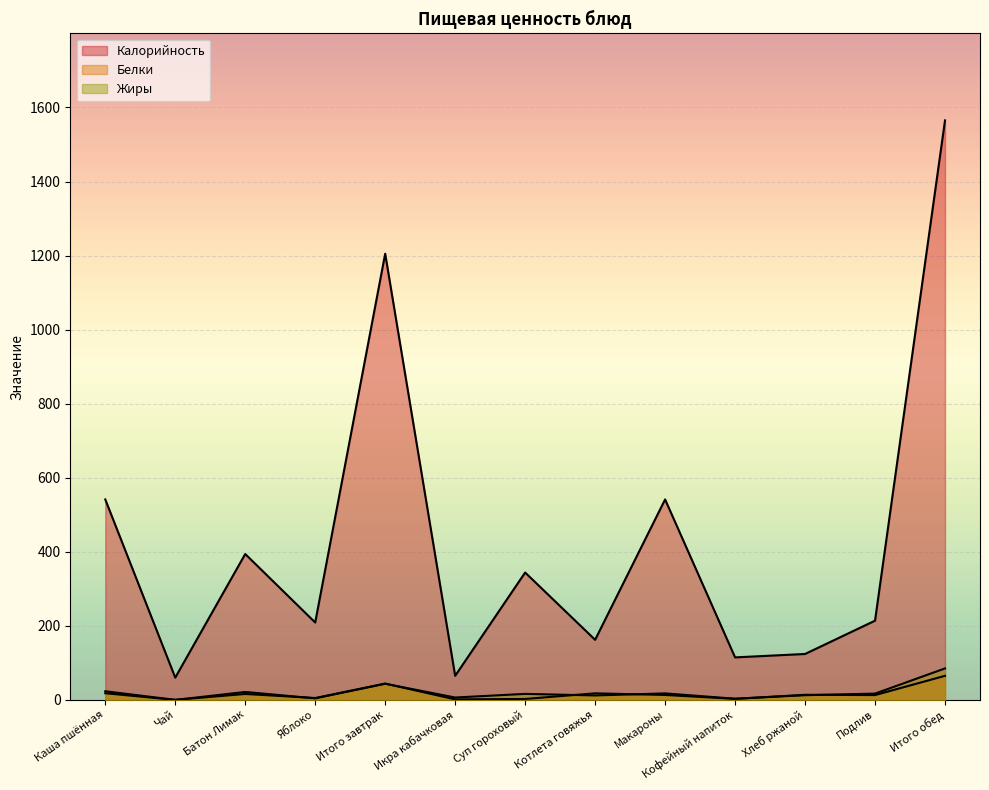

What is the difference between the highest and lowest values at Батон Лимак?

378.0